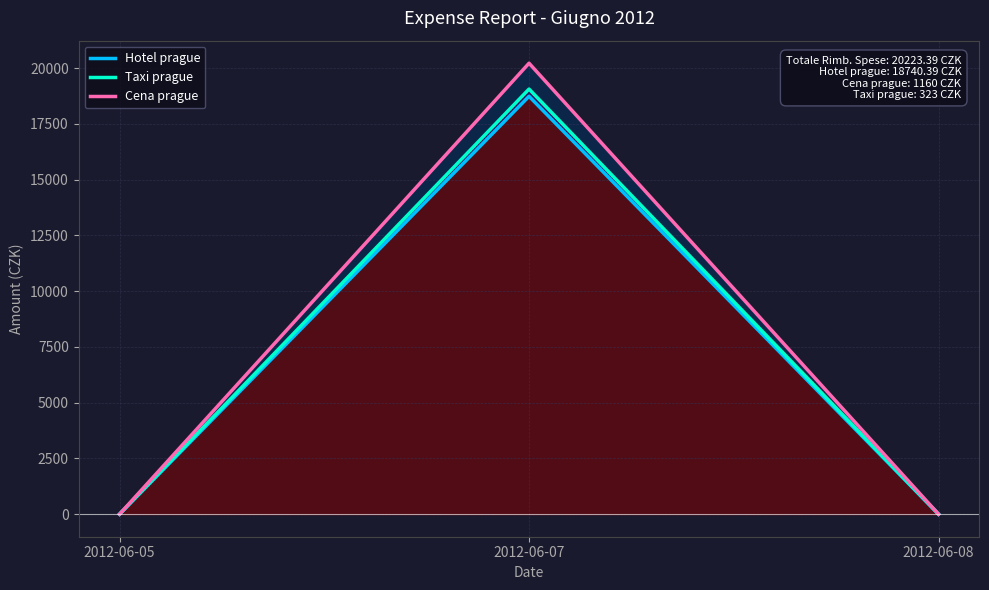

Rank the series by their average value, from highest to lowest.

Cena prague, Taxi prague, Hotel prague